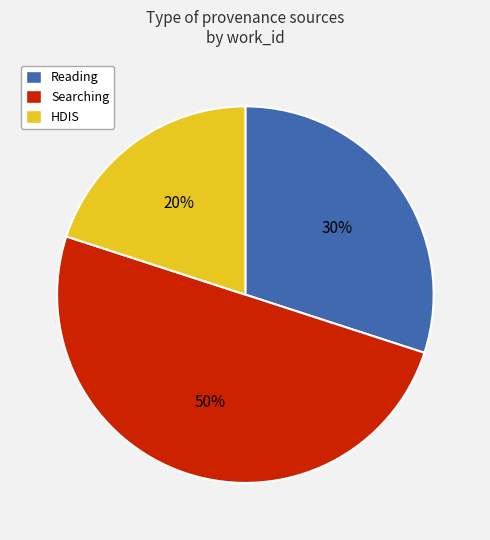

To the nearest percent, what is the average slice percentage?

33%